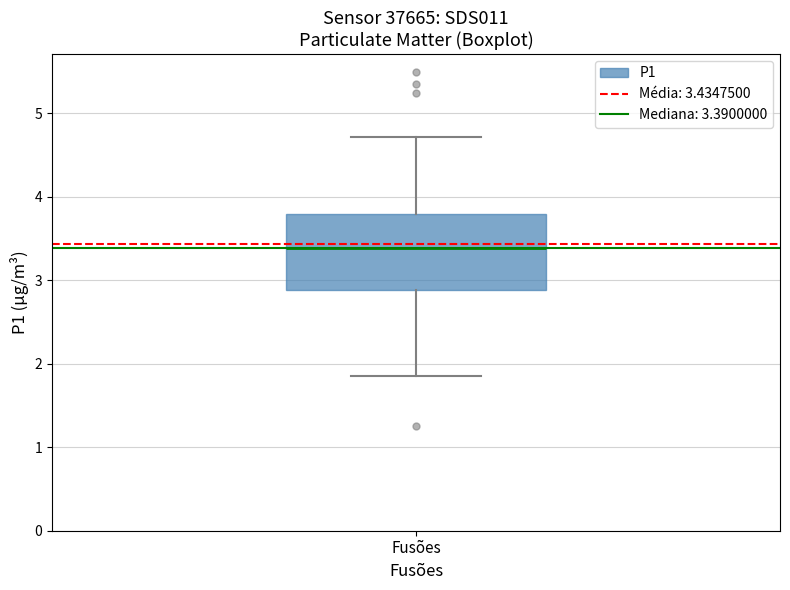

Read this box plot against the y-axis: the position of the median line, the range covered by the box, and the ends of both whiskers. The values are not printed on the chart, so give them approximately, as read against the axis.

median 3.4, box 2.9 to 3.8, whiskers 1.9 to 4.7